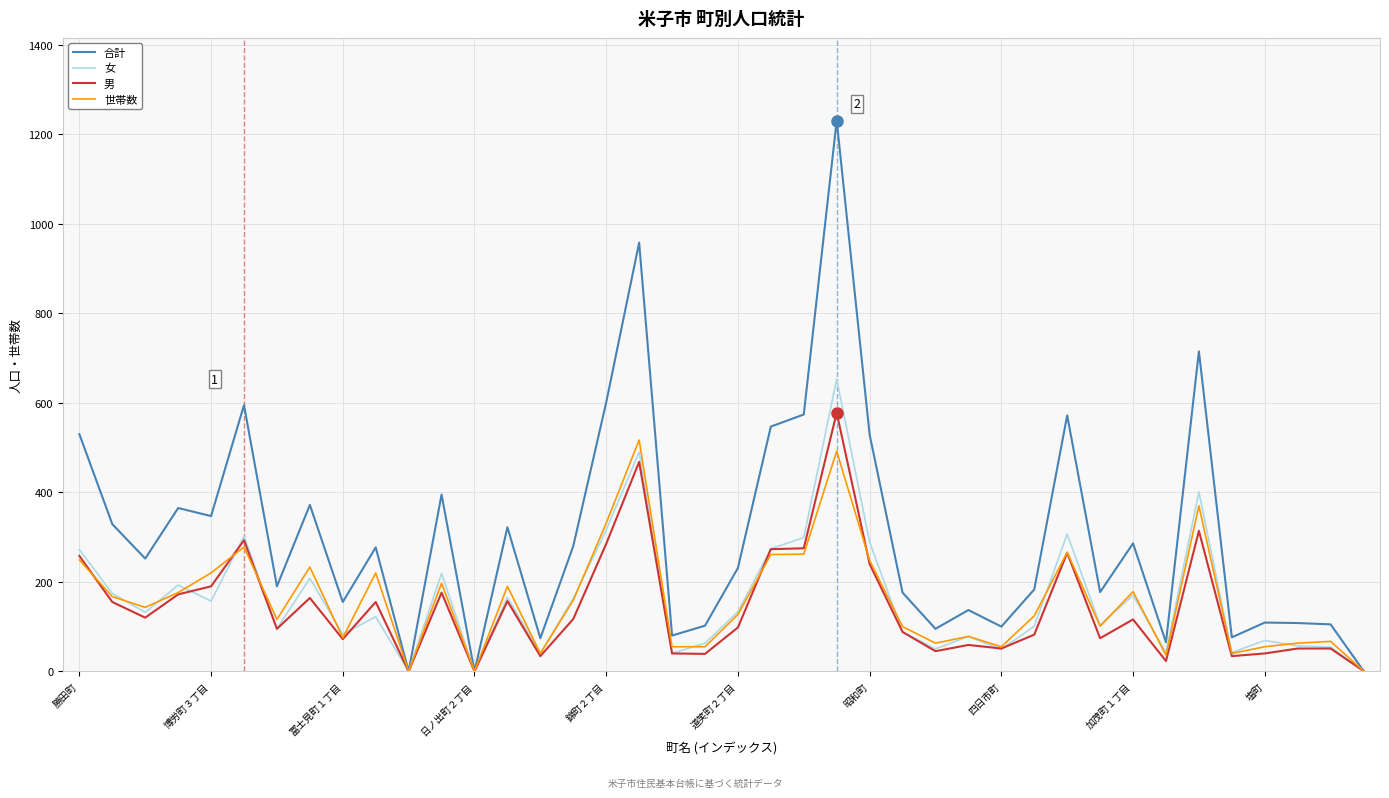

Which series has the largest total across all categories?

合計